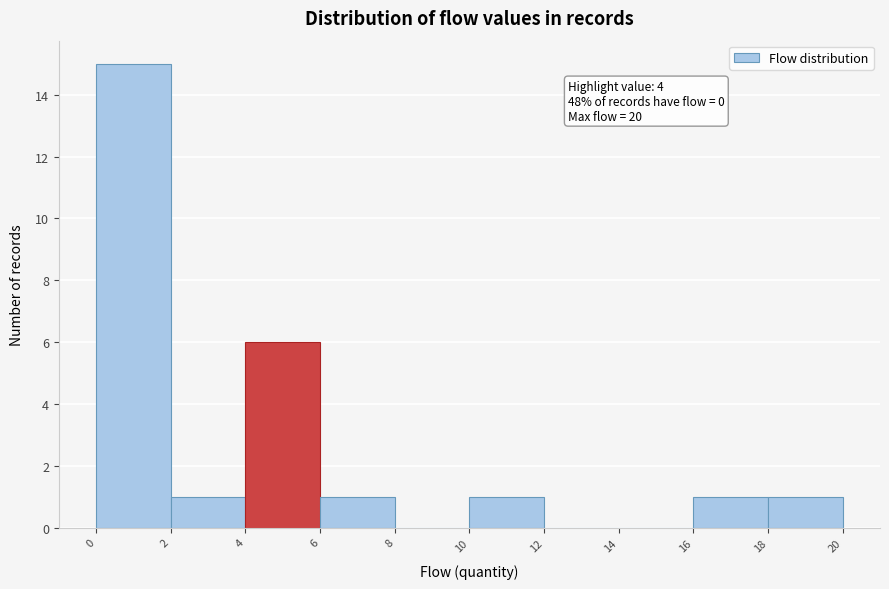

Over which range of the x-axis is the bar tallest?

0 to 2